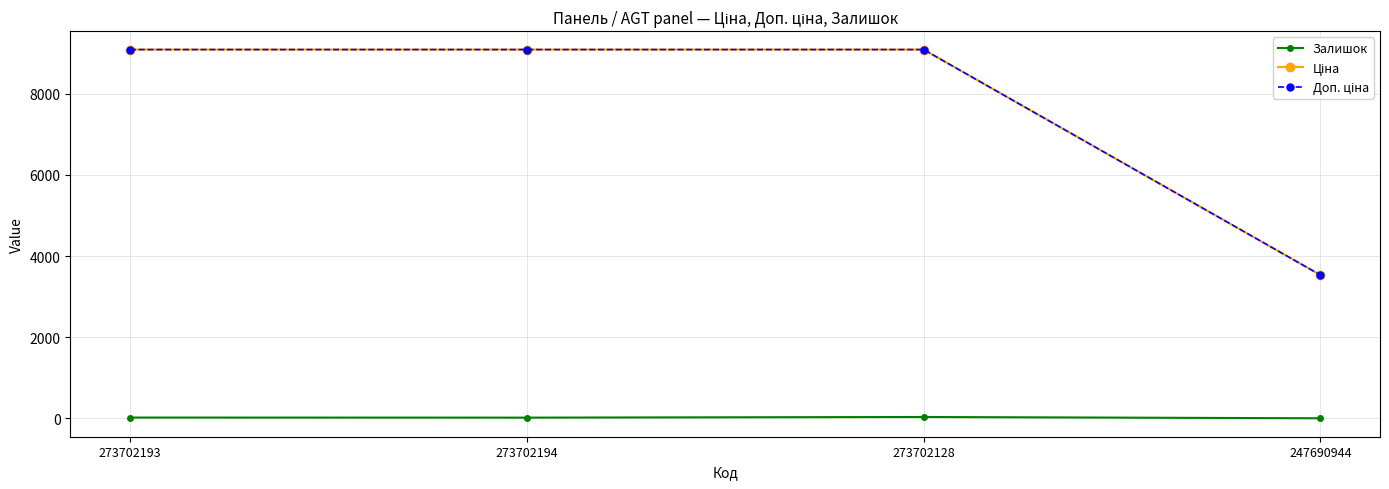

Reading left to right, extract all data points from this chart.

Залишок: 273702193=20.0	273702194=18.0	273702128=34.0	247690944=2.0
Ціна: 273702193=9092.0	273702194=9092.0	273702128=9092.0	247690944=3533.1
Доп. ціна: 273702193=9092.0	273702194=9092.0	273702128=9092.0	247690944=3533.1